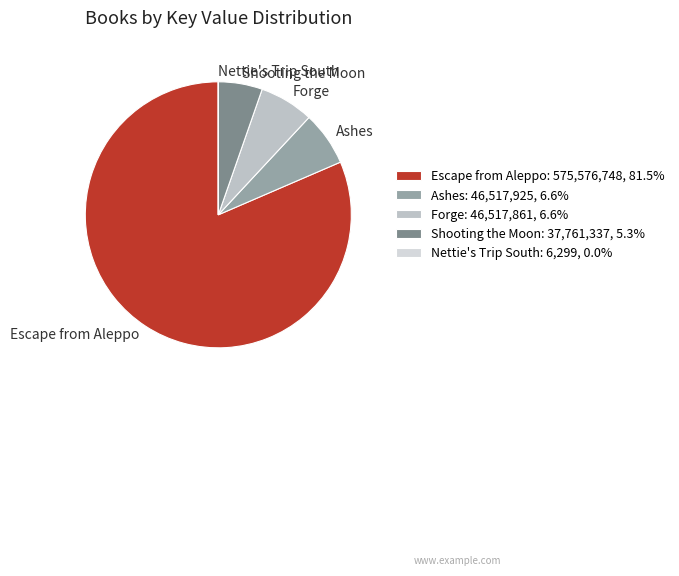

What is the ratio of the value at Escape from Aleppo to the value at Ashes?

12.4